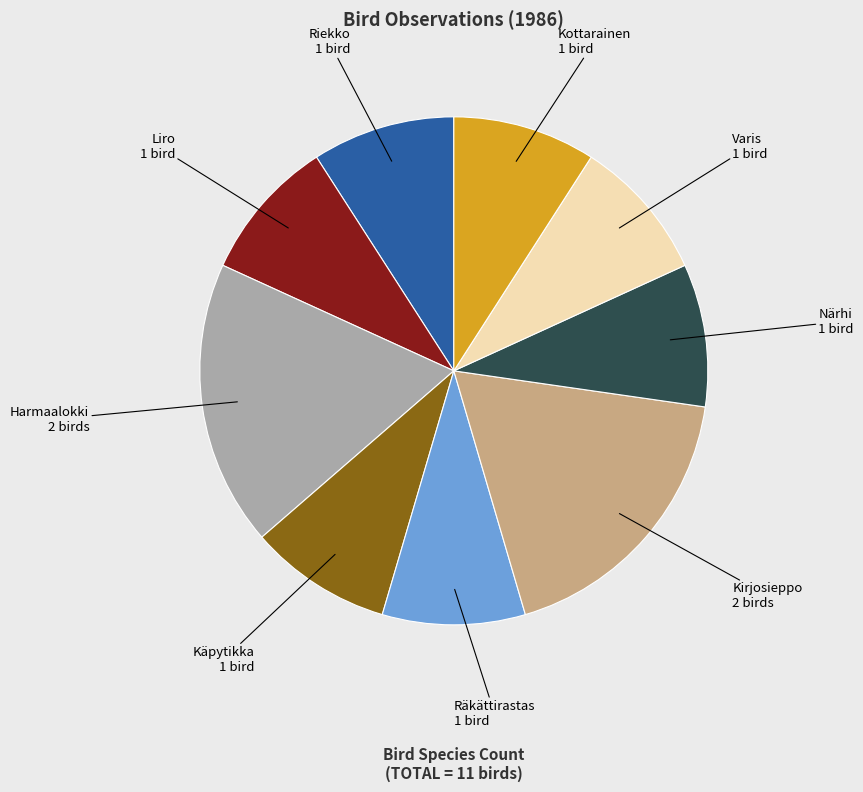

How many segments does this pie chart have?

9